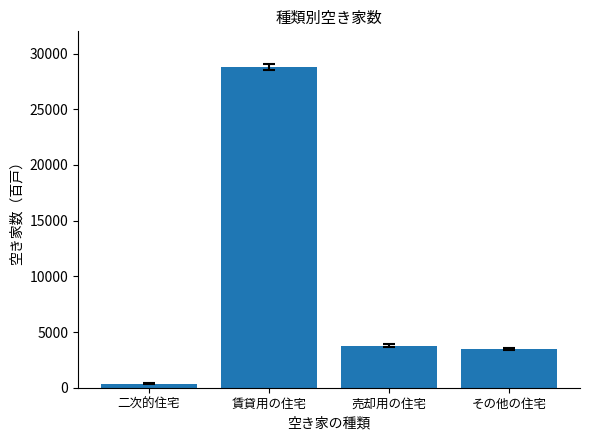

List the labels in order of value, largest first.

賃貸用の住宅, 売却用の住宅, その他の住宅, 二次的住宅